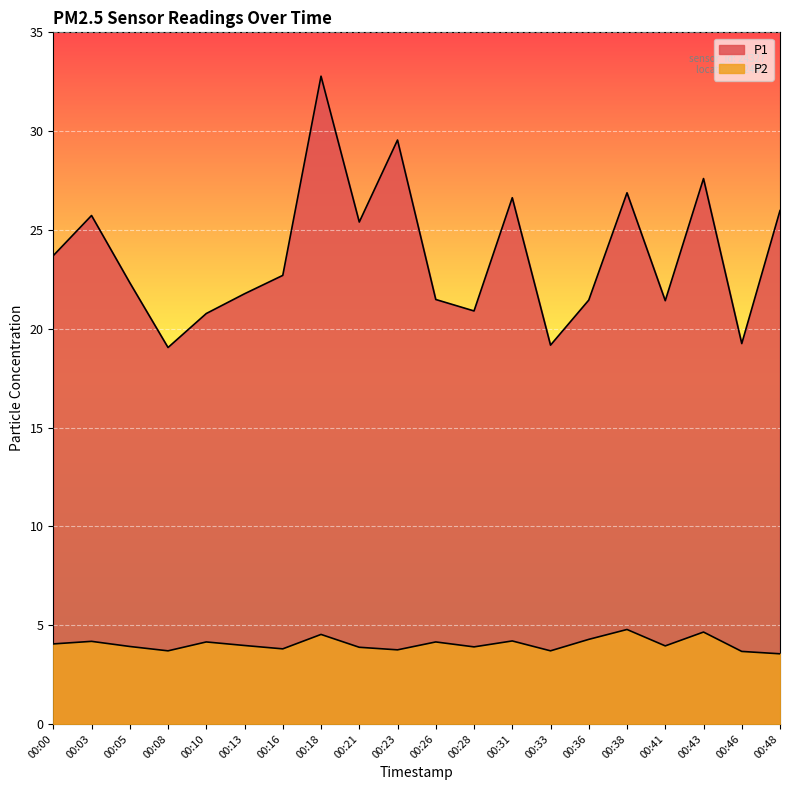

True or false: P1 and P2 intersect in this chart.

False